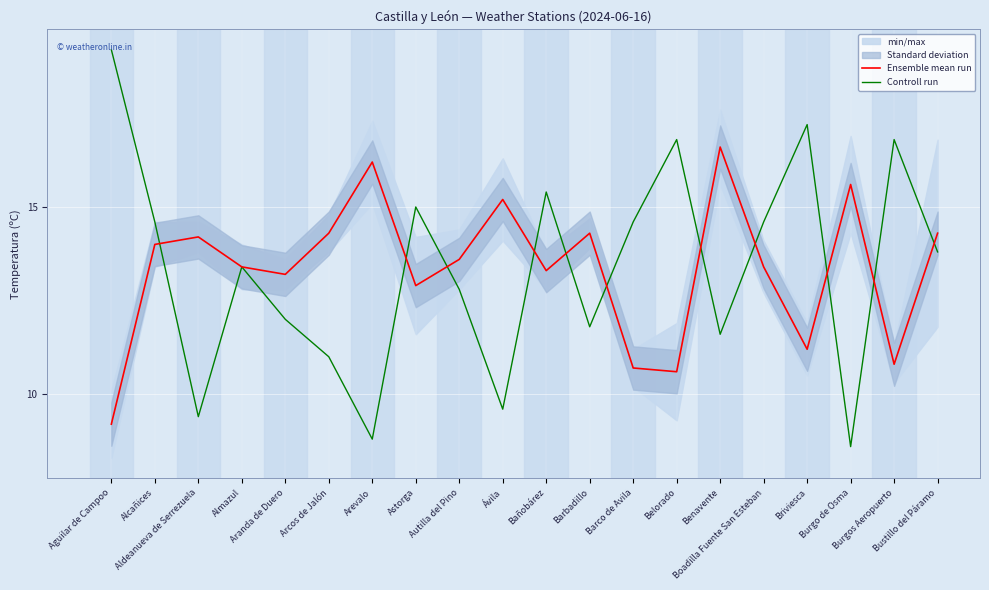

What is the total value across all series at Ávila?

24.8